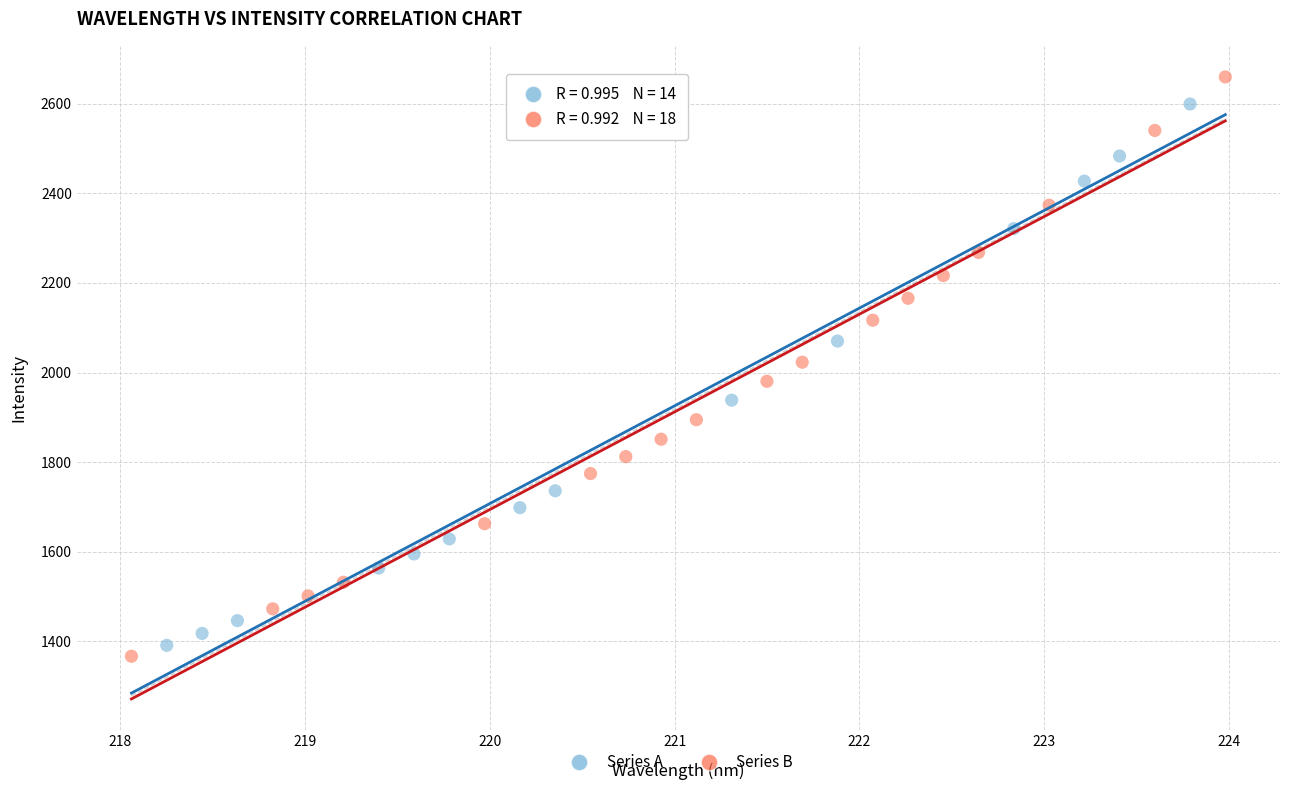

Which series has the largest Y range (max minus min)?

Series B